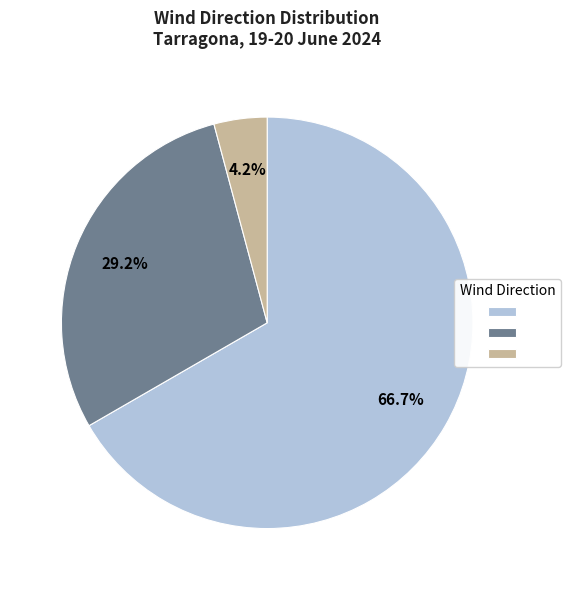

To the nearest percent, what is the difference between the largest and smallest slice percentages?

62%